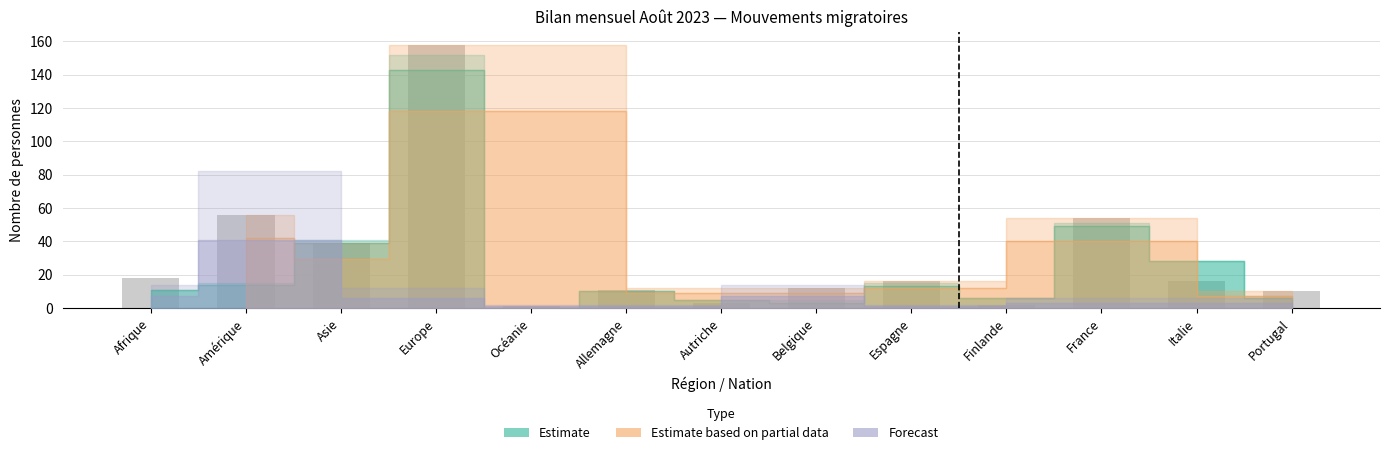

Reading left to right, list all the values displayed in this chart.

18	56	39	158	1	11	3	12	16	2	54	16	10